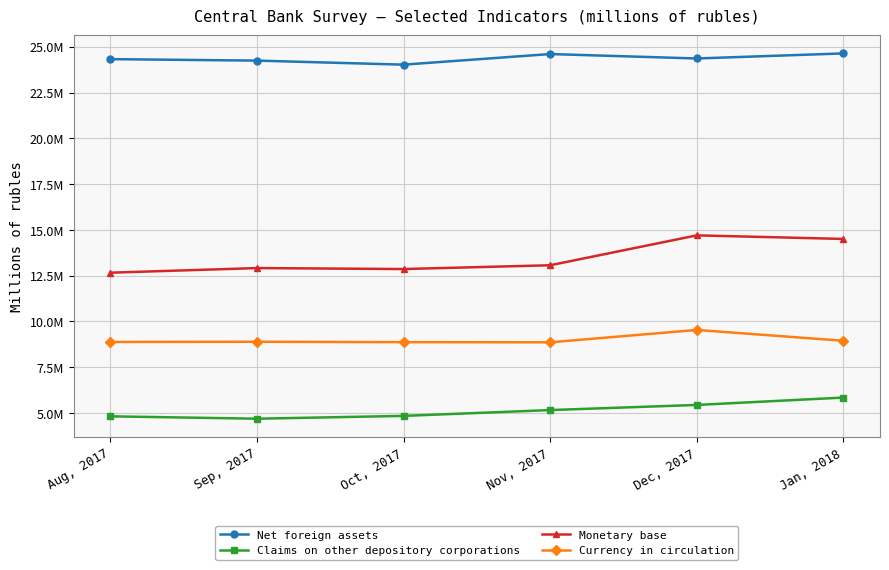

What is the difference between the highest and lowest values at Oct, 2017?

19172426